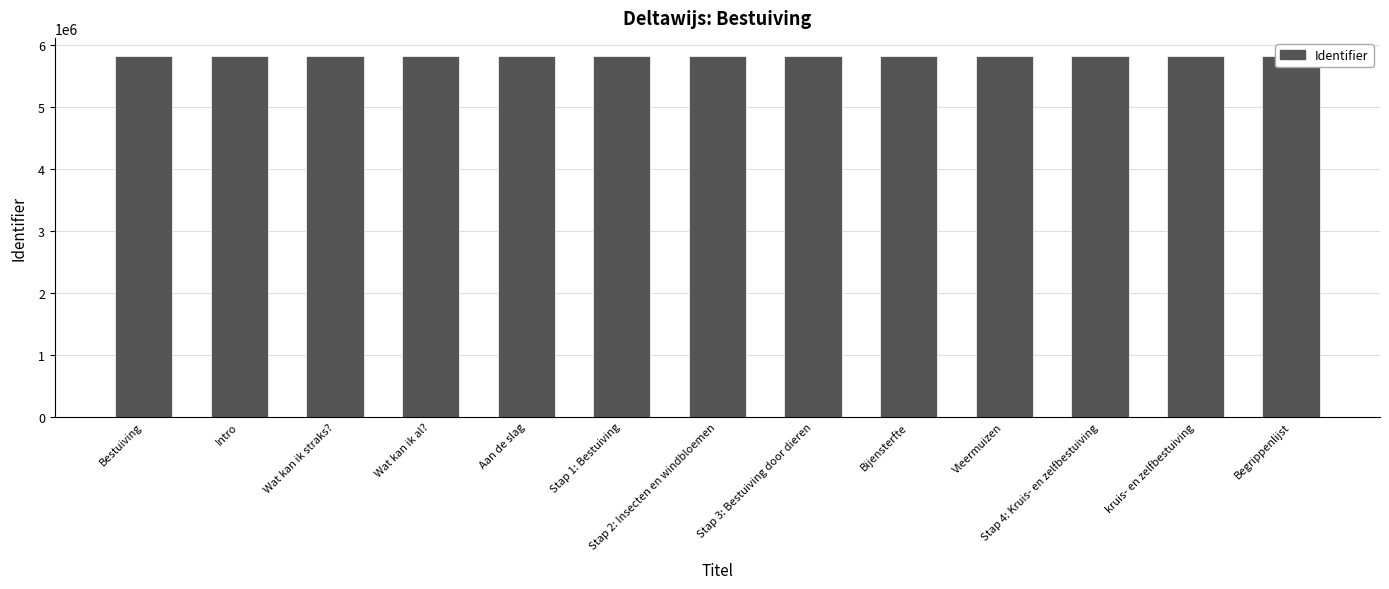

What is the label of the 9th bar from the right?

Aan de slag